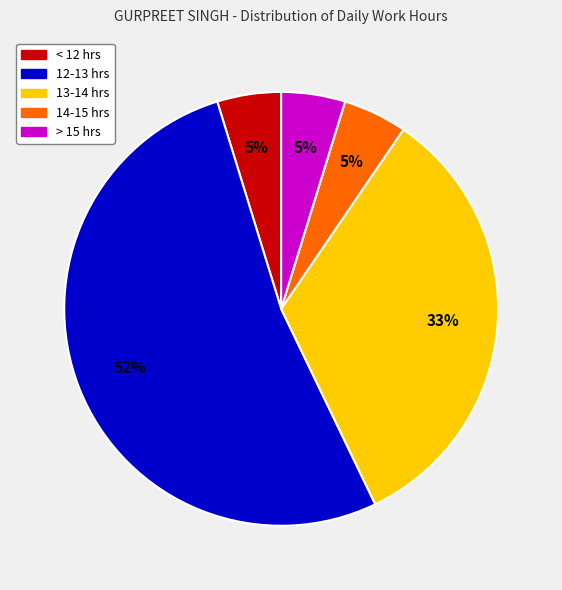

To the nearest percent, what is the average slice percentage?

20%